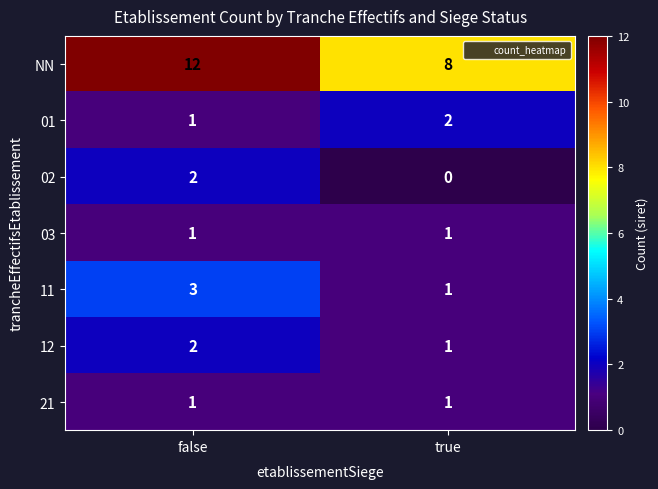

Is it true that 01 equals 1 at false?

True